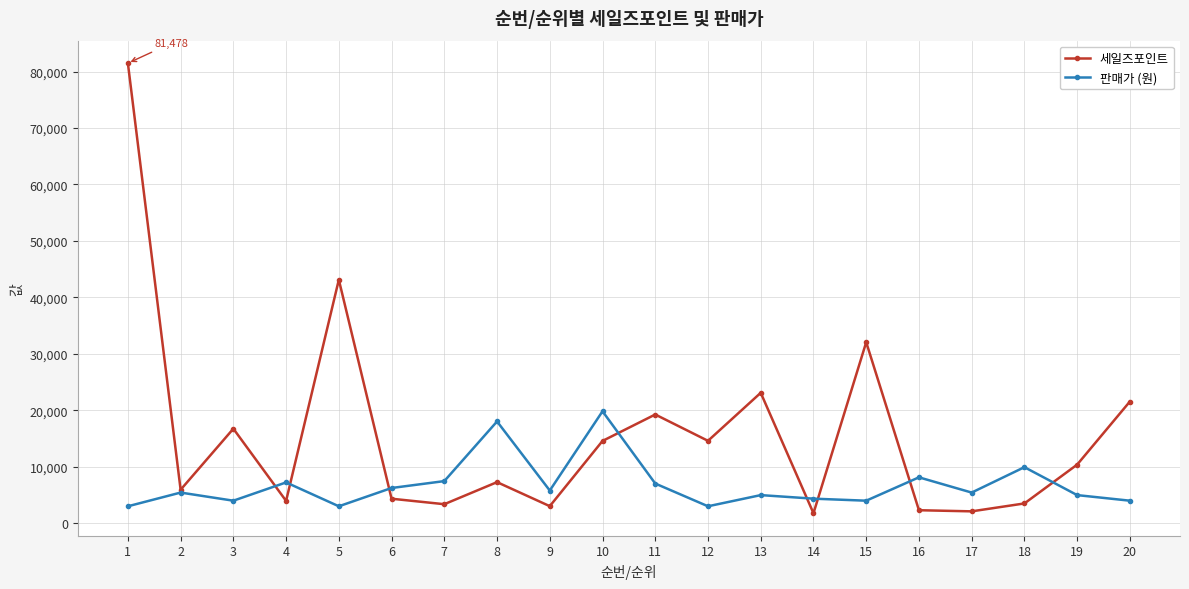

How many data points does each series have?

20